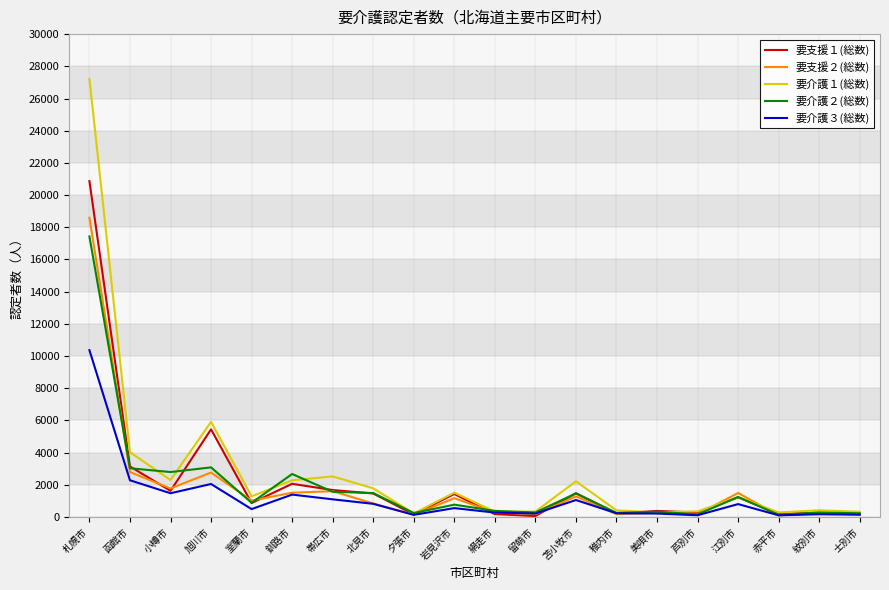

What is the maximum value shown in the chart?

27220